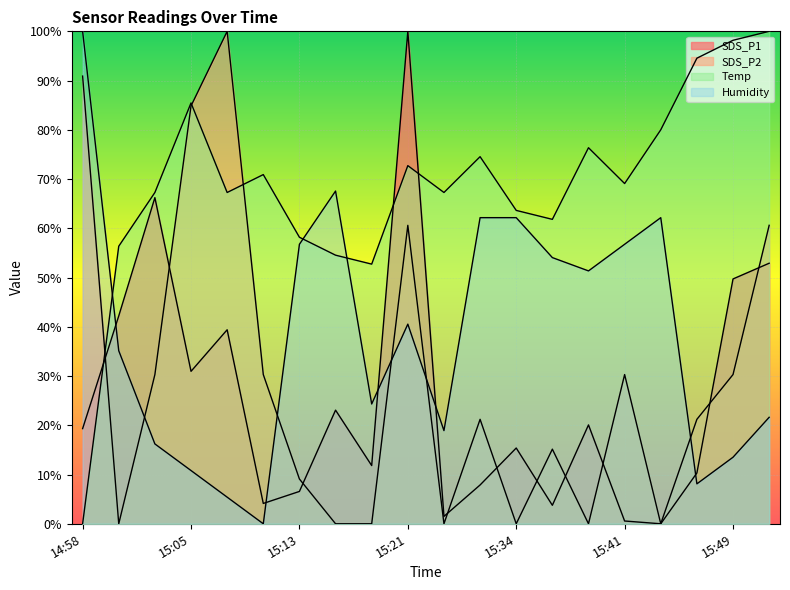

What is the greatest value displayed?

100.0